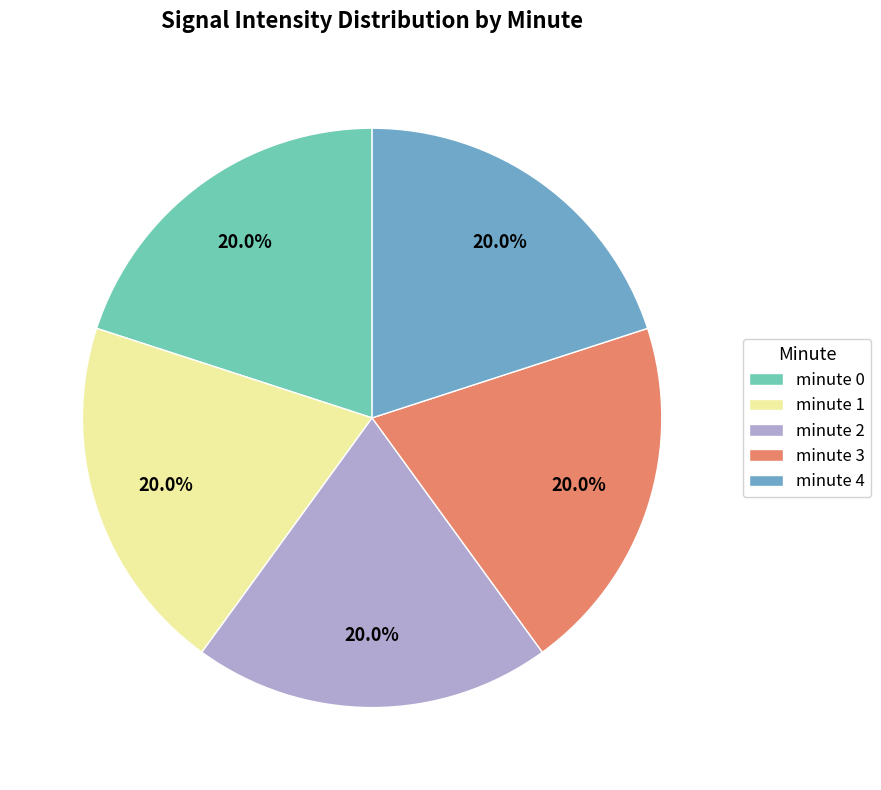

Does any single category account for the majority?

No